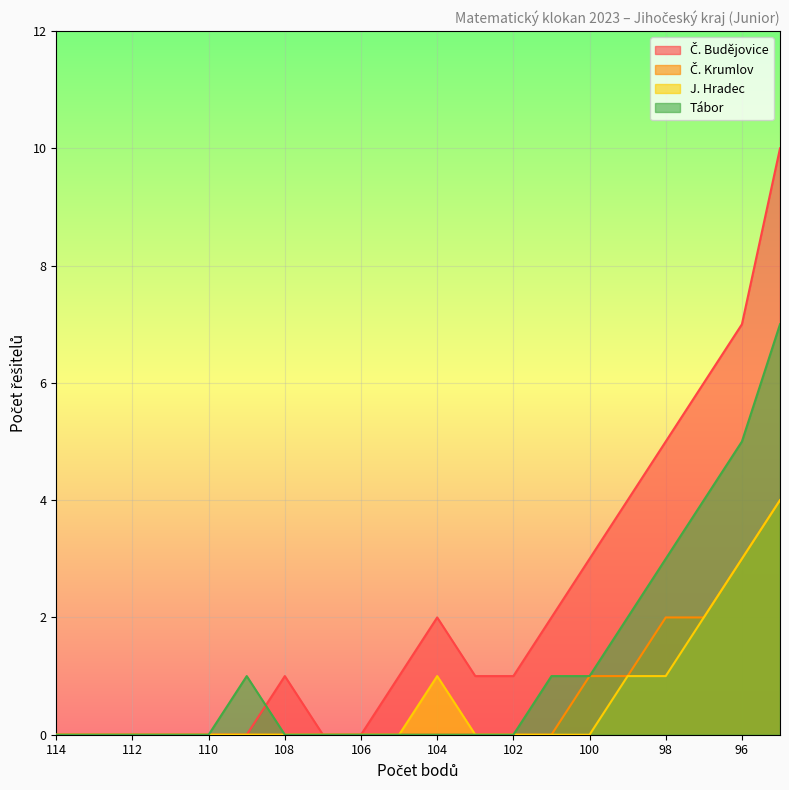

What is the difference between the second highest and second lowest values in the Č. Krumlov series?

3